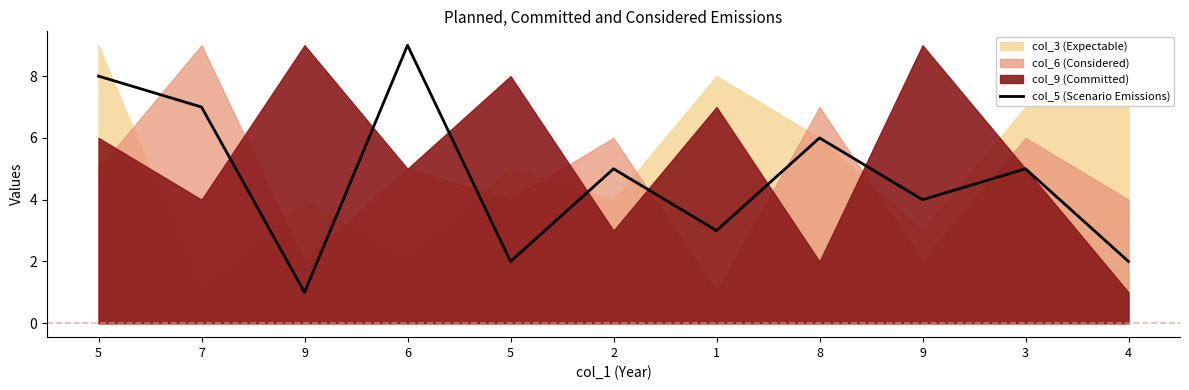

True or false: there are more than 2 points higher than both neighbors.

True